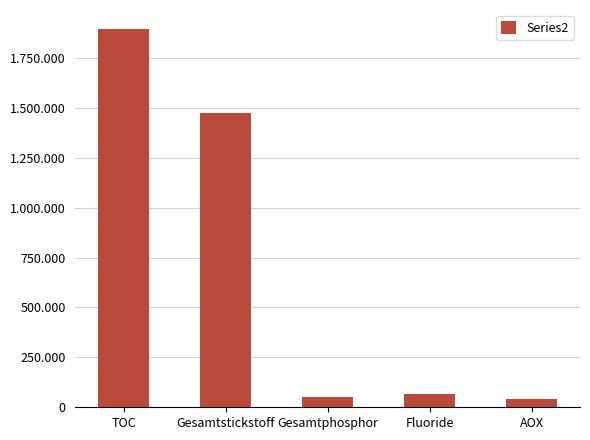

Where is the data nearest to the value 969020?

Gesamtstickstoff